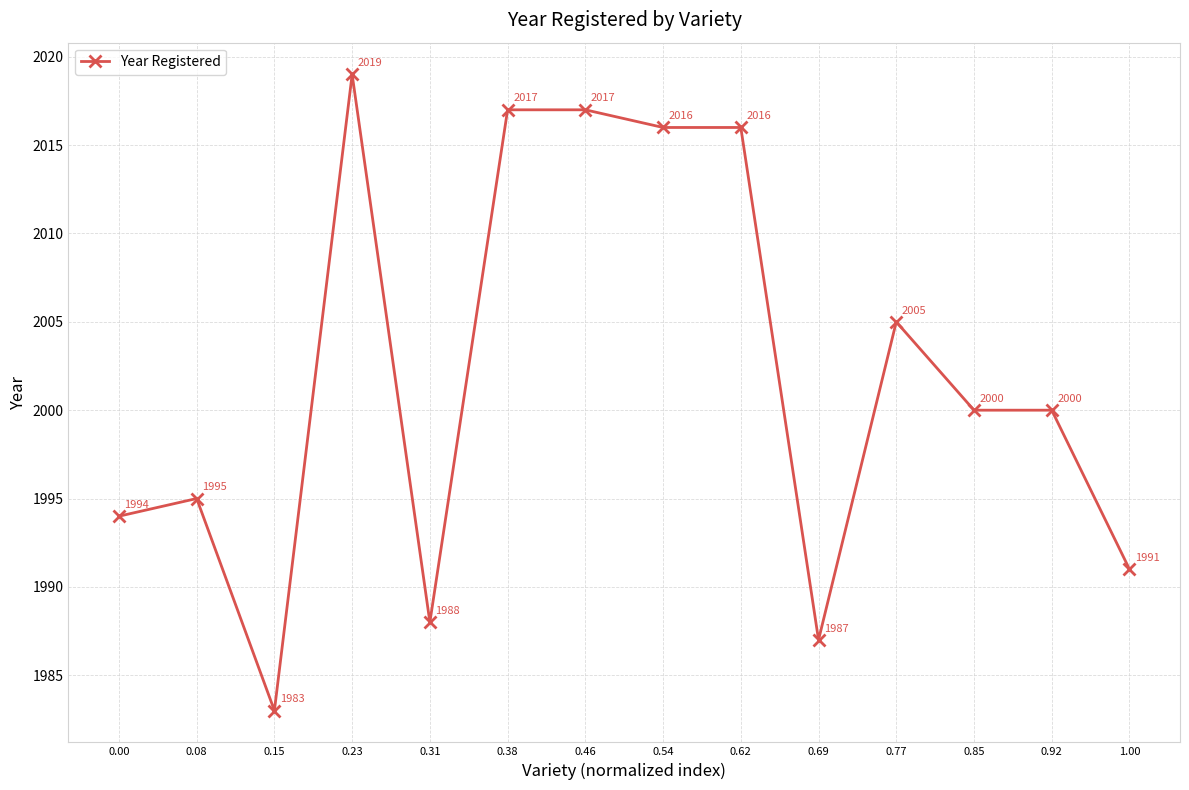

How many lines are shown in the chart?

1